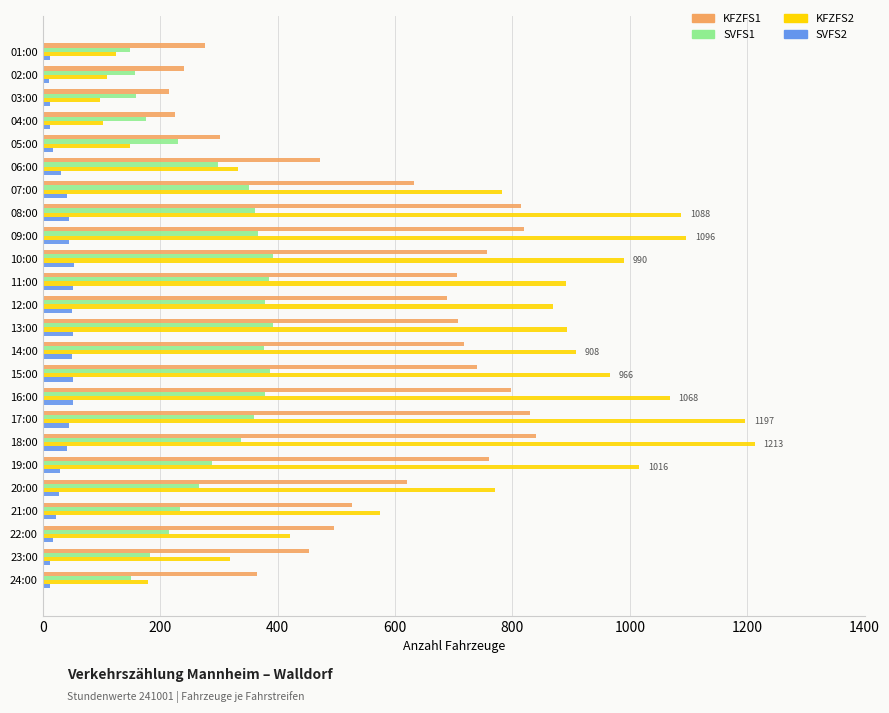

What is the maximum value shown in the chart?

1213